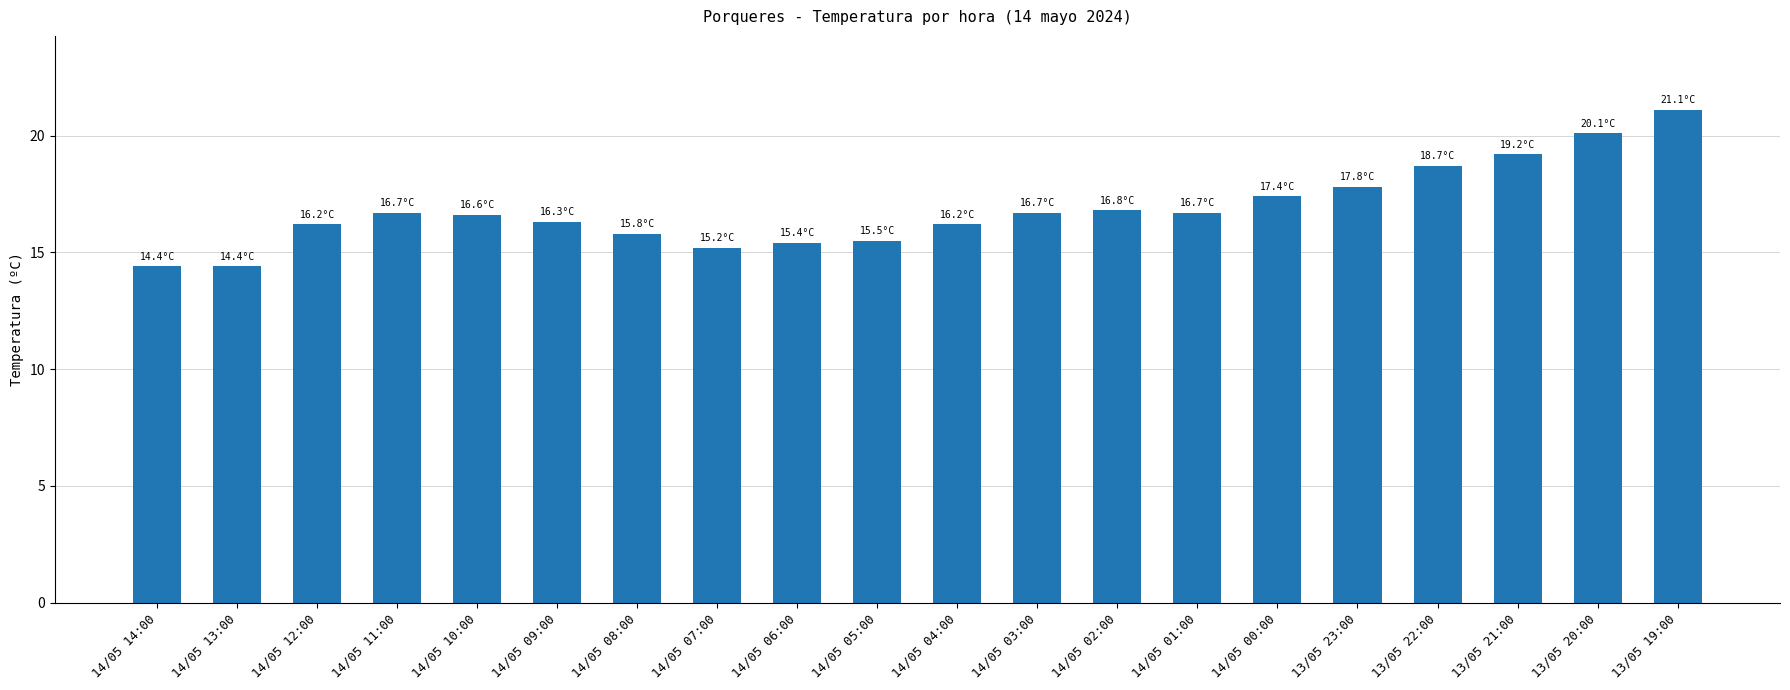

What is the difference between the maximum and minimum values?

6.7